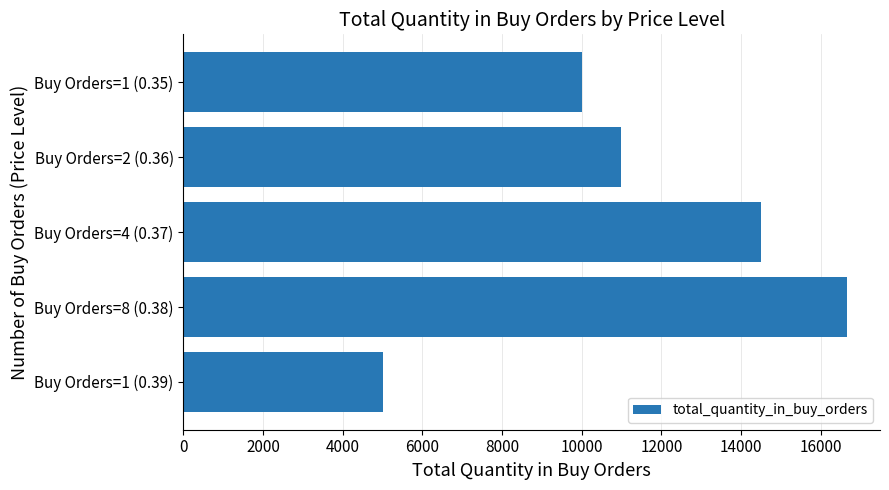

What is the average value?

11431